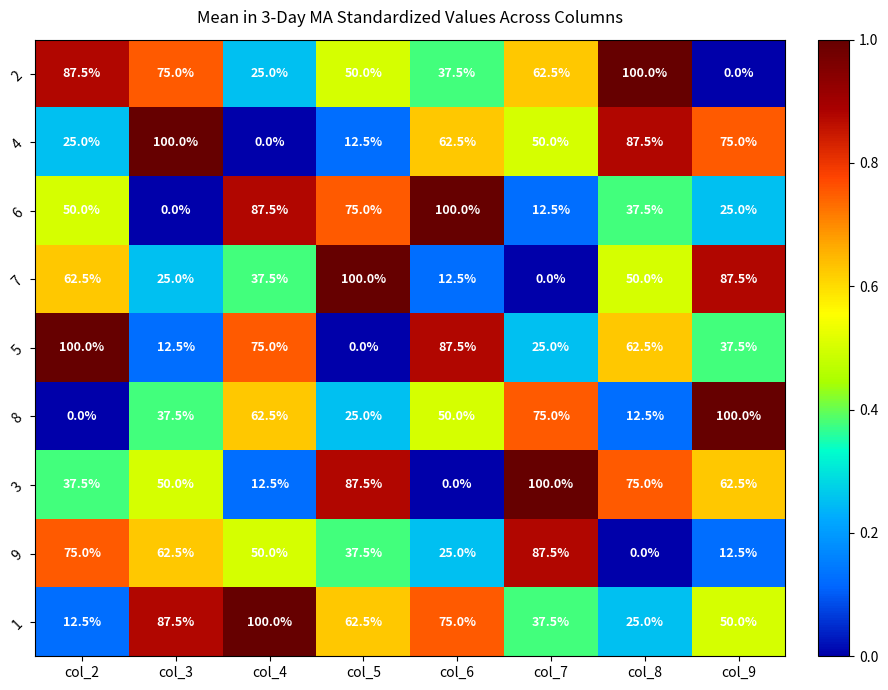

Which series has the largest total across all categories?

1